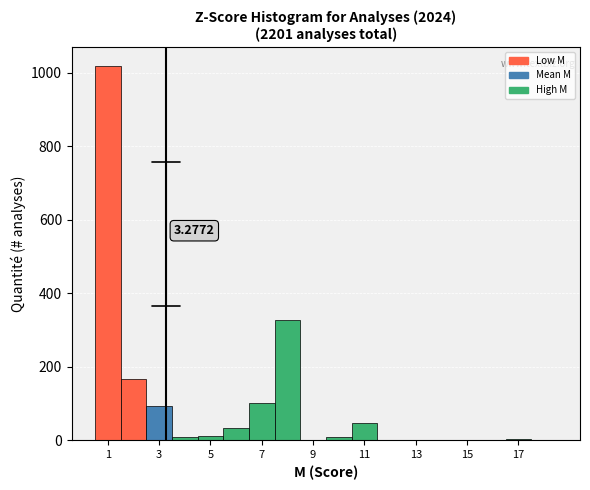

Which range on the x-axis has the tallest bar?

0.5 to 1.5